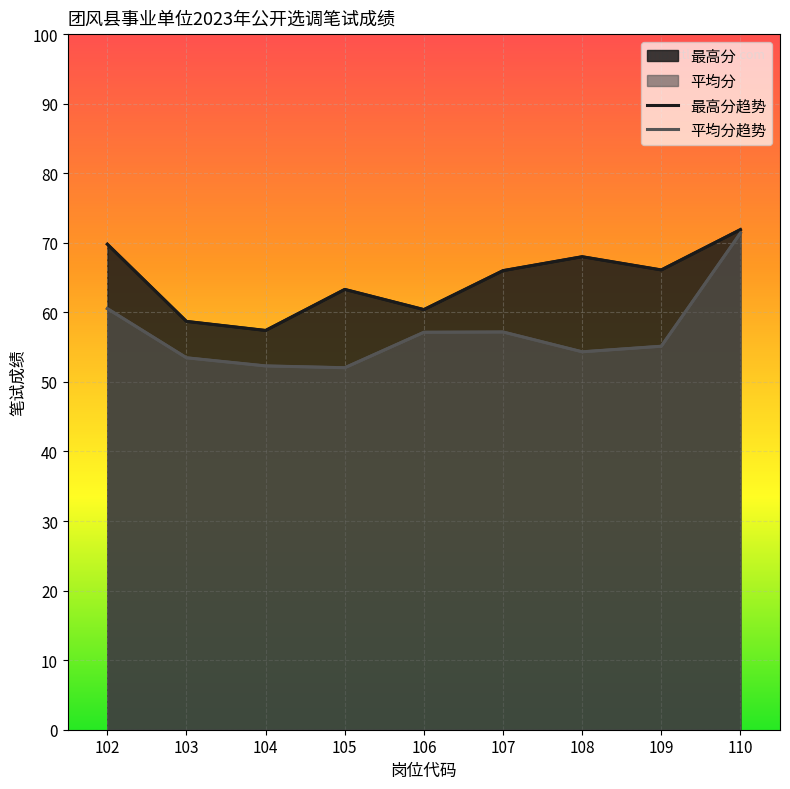

Is it true that 最高分趋势 equals 69.8 at 102?

True